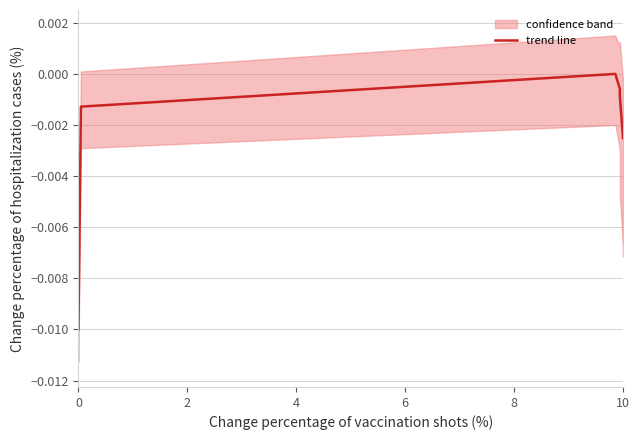

Is it true that the value at 0 is -0.0?

True